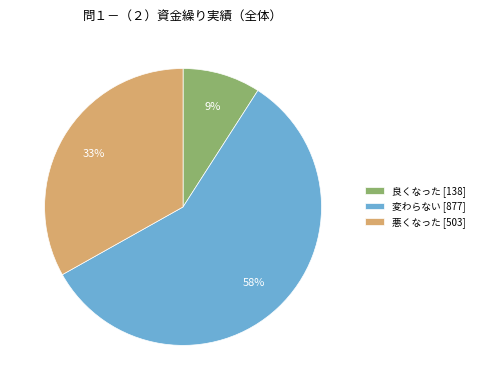

Approximately how many times larger is the value at 変わらない compared to 良くなった?

6.4